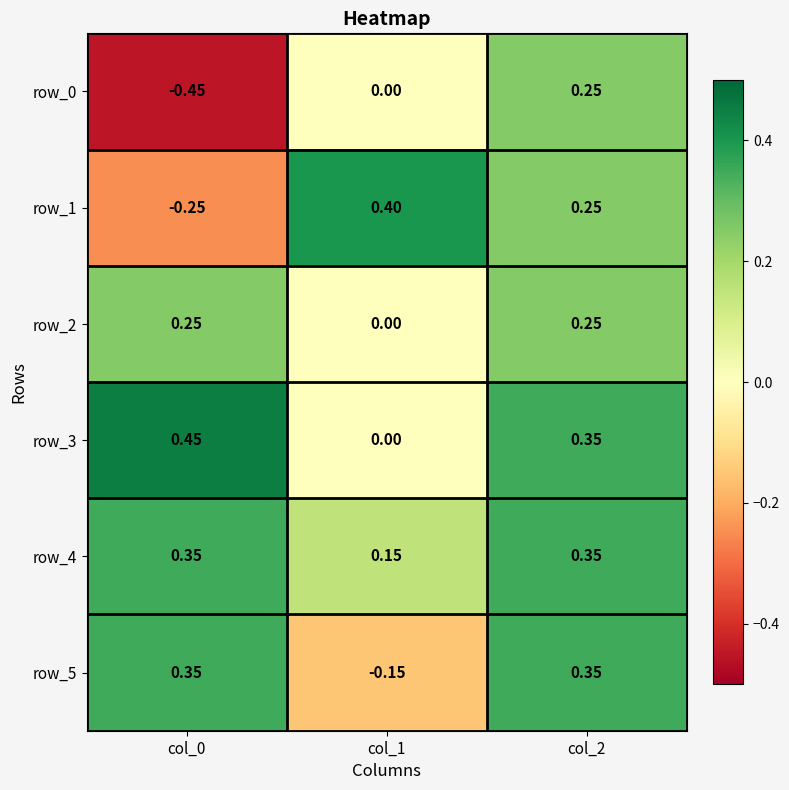

At which category is the sum across all series the highest?

col_2